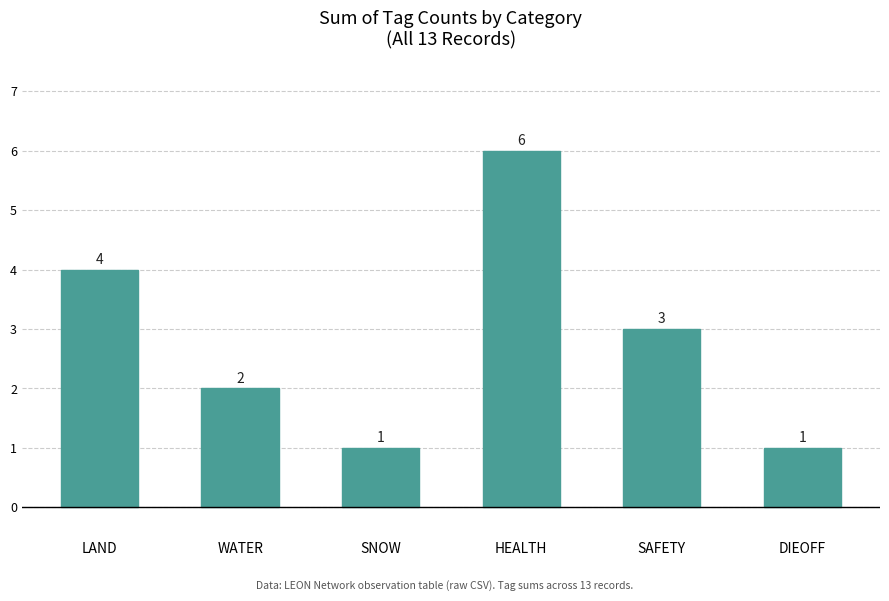

Reading left to right, list all the values displayed in this chart.

4	2	1	6	3	1